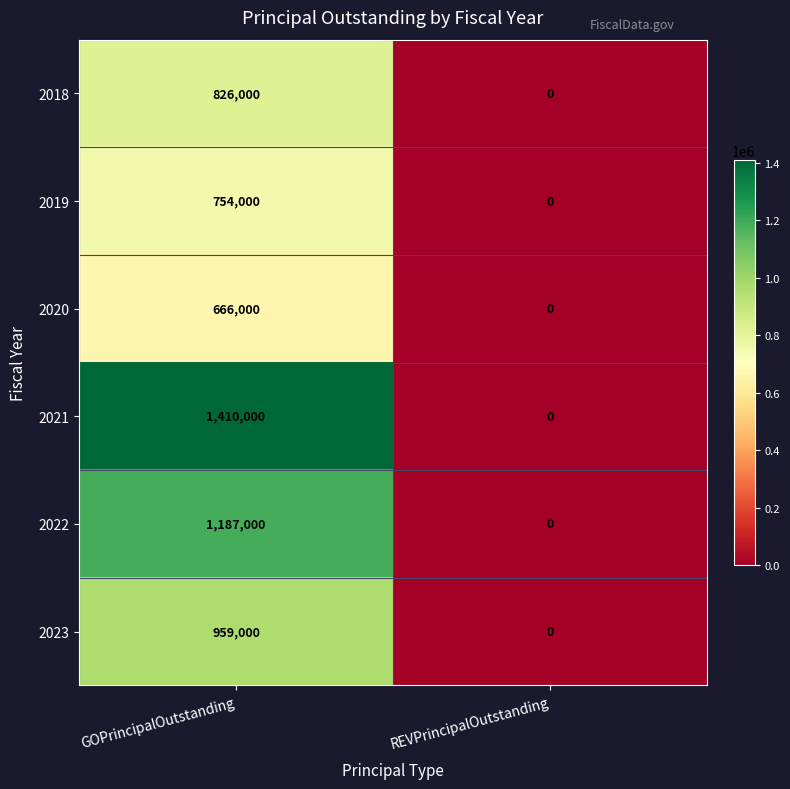

What is the difference between the maximum and minimum values in the 2021 series?

1410000